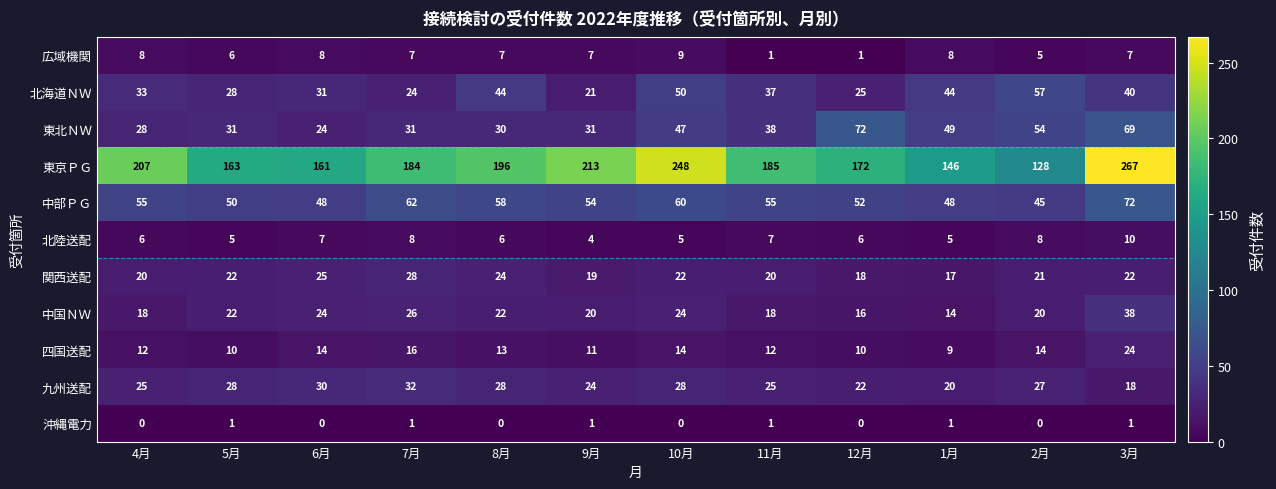

What is the difference between the second highest and second lowest values in the 九州送配 series?

10